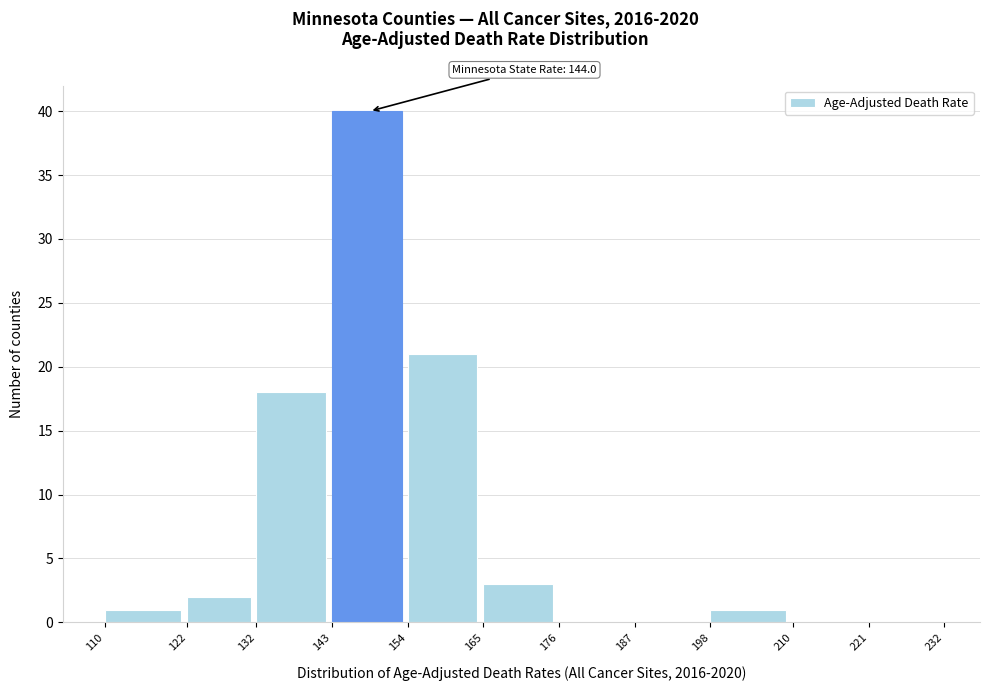

Which range on the x-axis has the tallest bar?

143 to 154